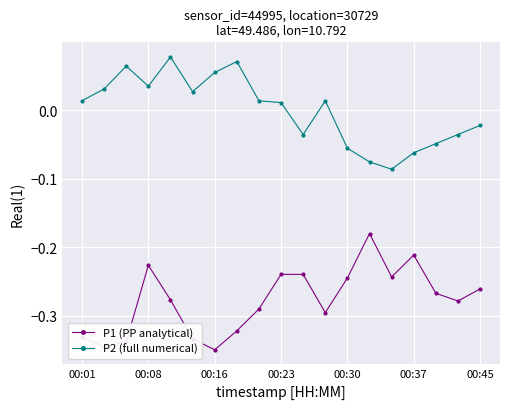

List the series in order of their peak value, lowest first.

P1 (PP analytical), P2 (full numerical)